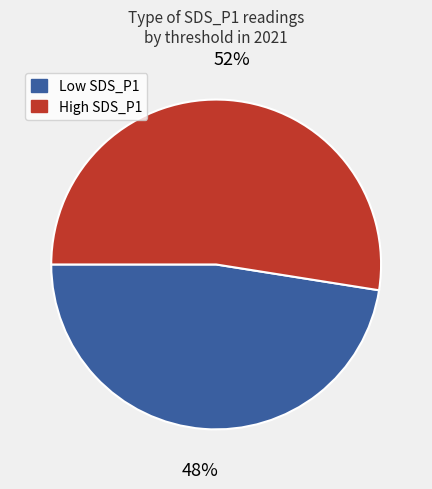

Count the number of slices in the pie.

2